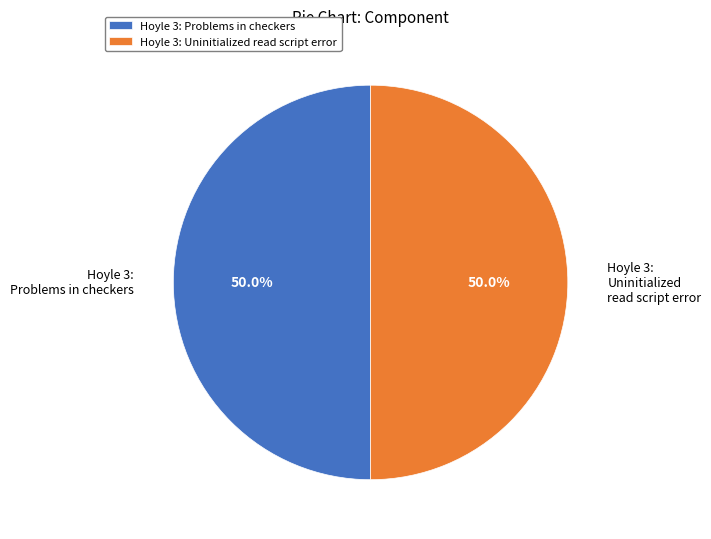

What is the total percentage of Hoyle 3: Uninitialized read script error and Hoyle 3: Problems in checkers?

100.0%